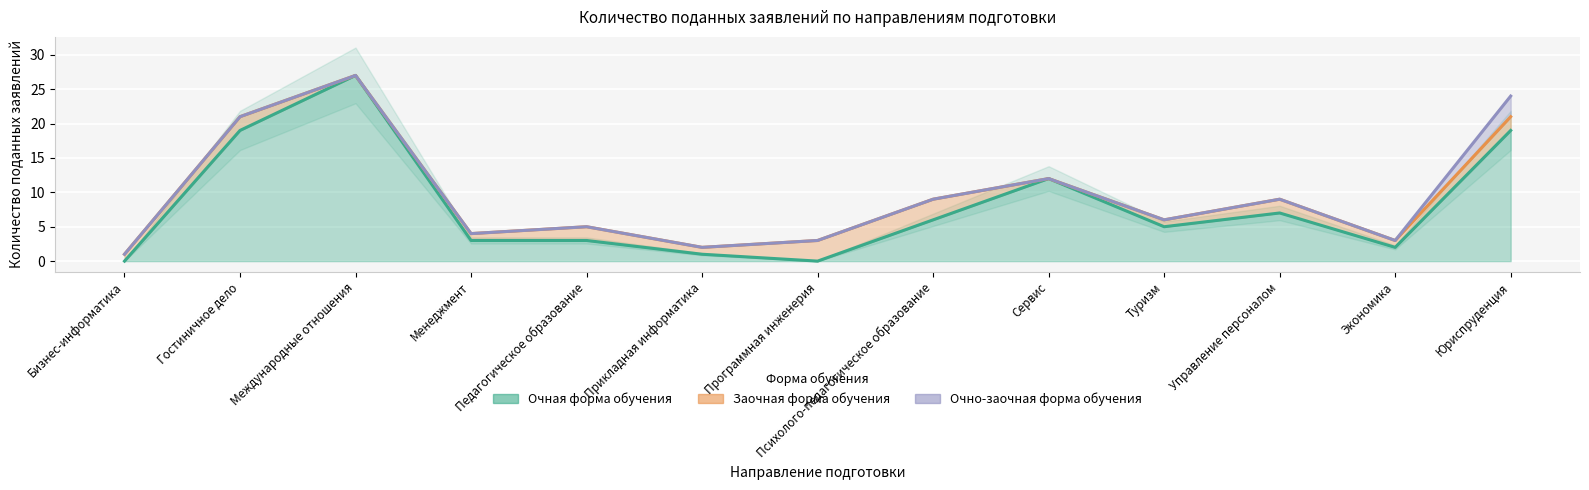

True or false: Очно-заочная форма обучения and Очная форма обучения cross at least once.

False